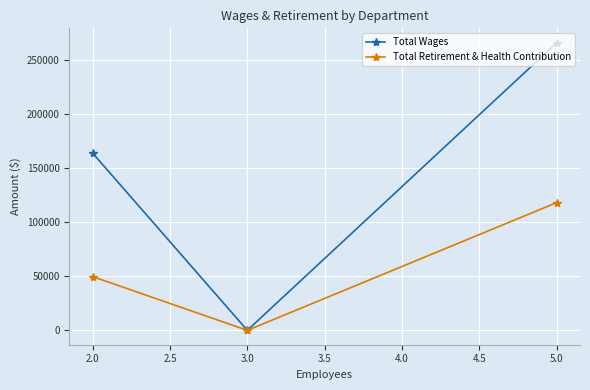

What is the greatest value displayed?

265794